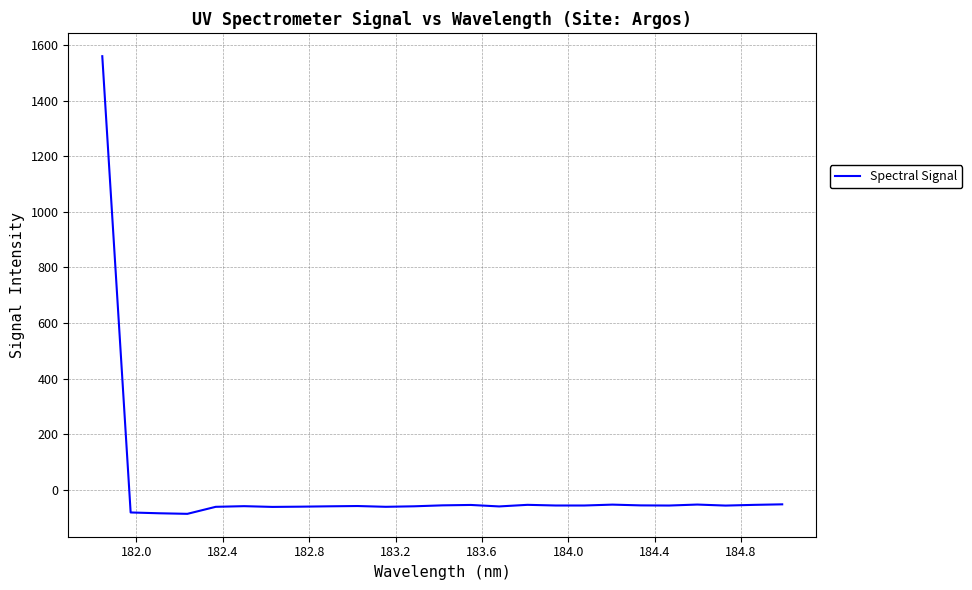

What is the difference between the second highest and second lowest values?

32.2